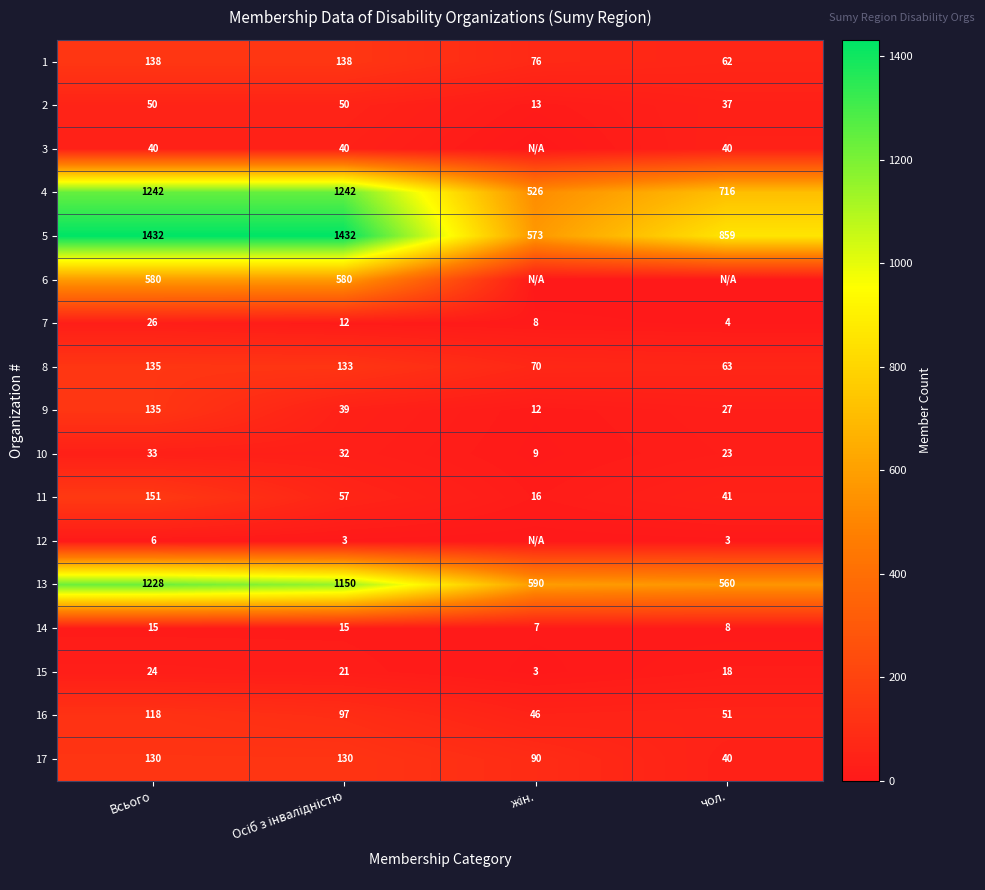

Where is 4 nearest to the value 884?

чол.